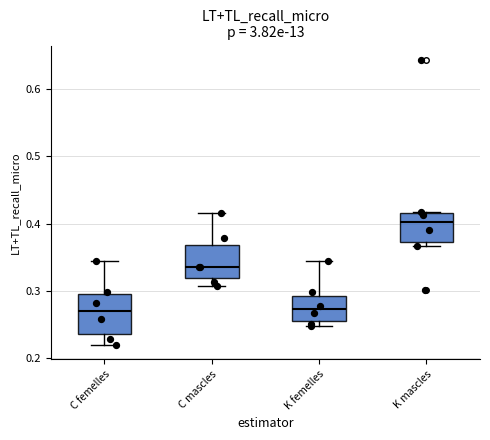

Reading left to right, read every box against the y-axis: the position of its median line, the range the box covers, and the ends of its whiskers. The values are not printed on the chart, so give them approximately, as read against the axis.

C femelles: median 0.27, box 0.24 to 0.29, whiskers 0.22 to 0.35
C mascles: median 0.34, box 0.32 to 0.37, whiskers 0.31 to 0.42
K femelles: median 0.27, box 0.26 to 0.29, whiskers 0.25 to 0.34
K mascles: median 0.40, box 0.37 to 0.42, whiskers 0.37 (just below the box's lower edge) to 0.42